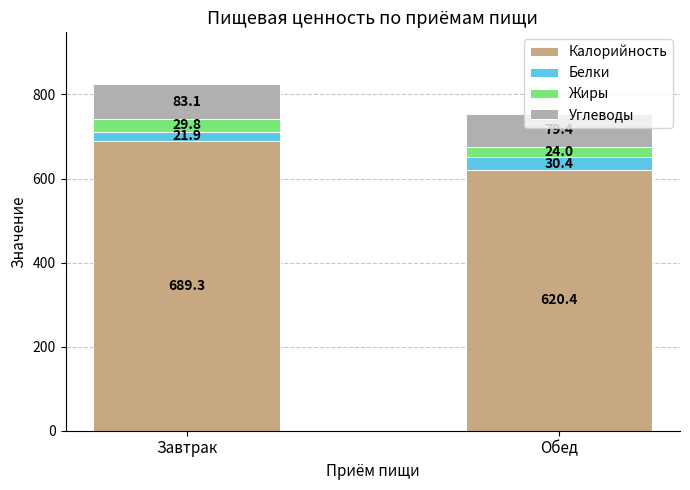

Which category has the highest value in the Калорийность series?

Завтрак